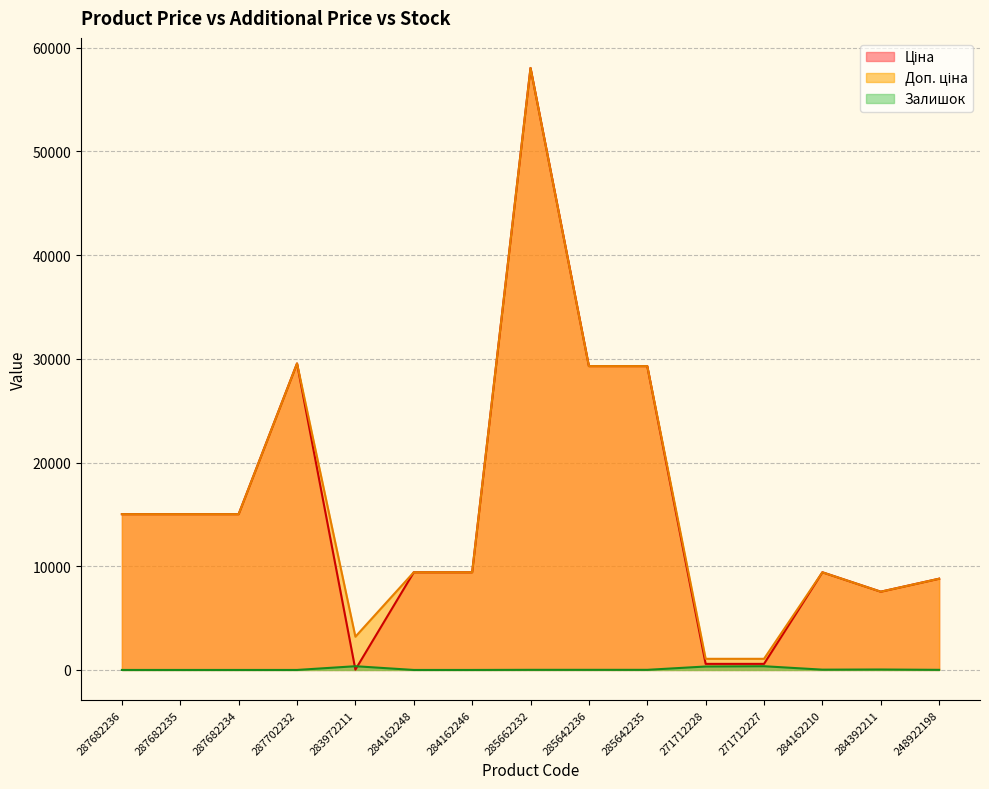

True or false: Залишок and Ціна intersect in this chart.

True